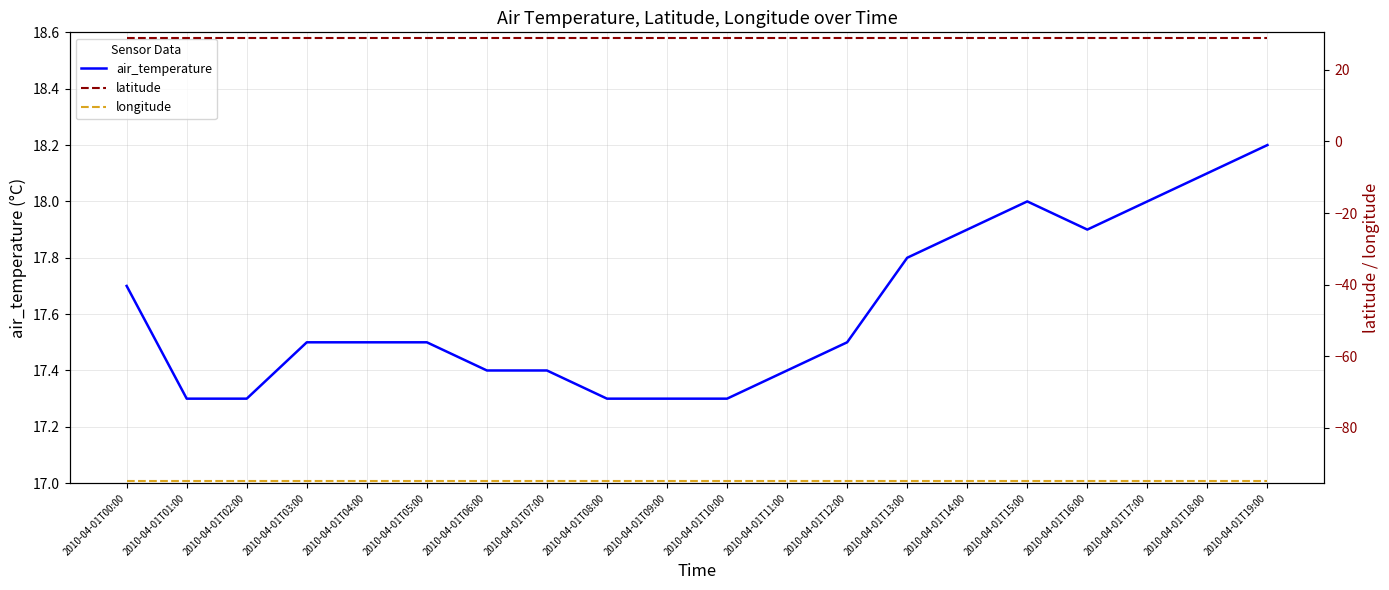

True or false: longitude and latitude intersect in this chart.

False